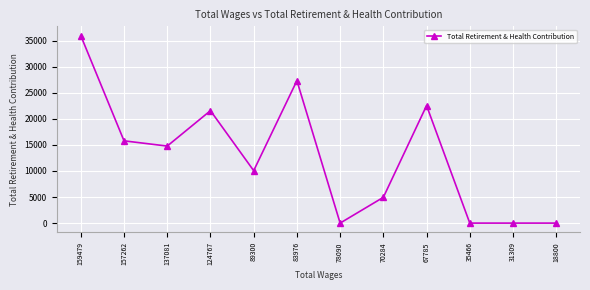

At which category does the data reach its first local peak?

124767